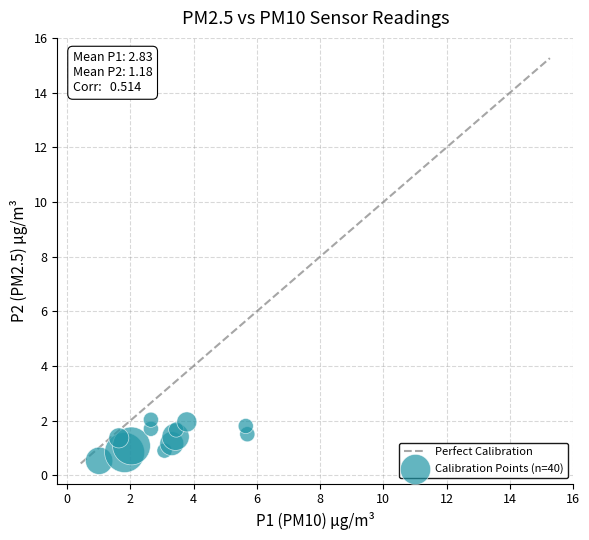

What is the range of X values (max minus min)?

4.7